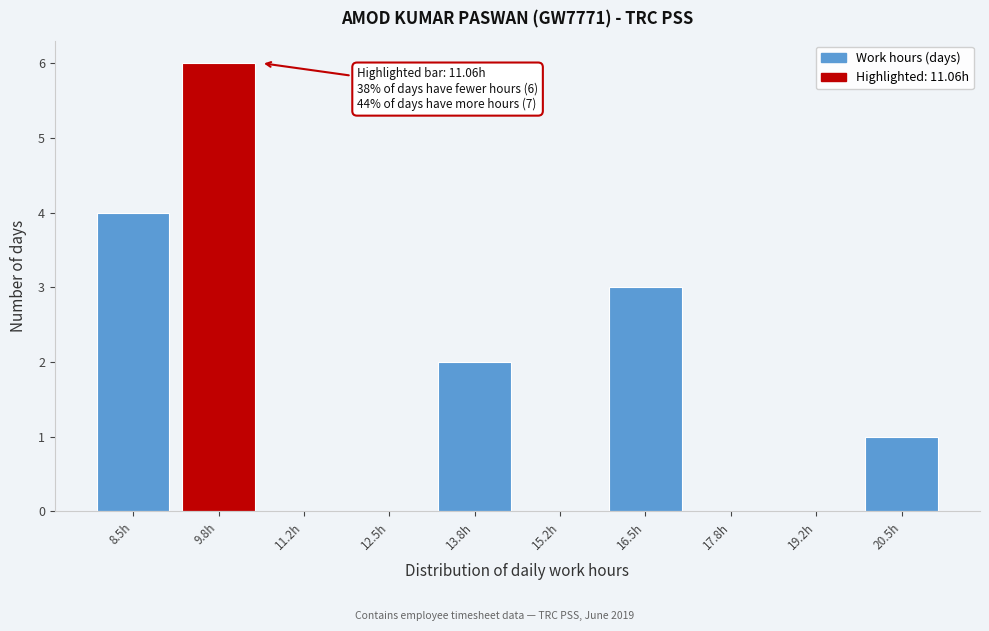

Reading left to right, transcribe all the data shown in this chart.

8.5h=4	9.8h=6	11.2h=0	12.5h=0	13.8h=2	15.2h=0	16.5h=3	17.8h=0	19.2h=0	20.5h=1